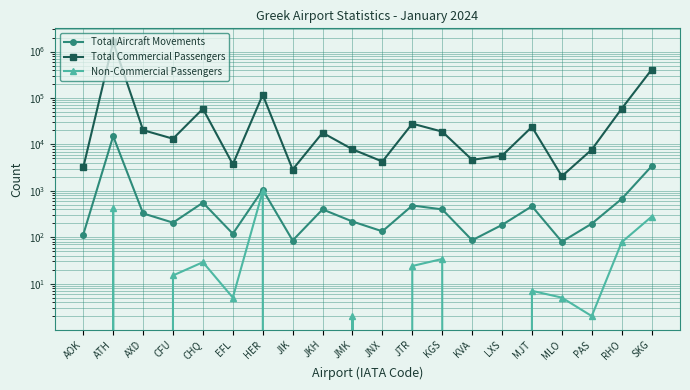

List the series in order of their peak value, lowest first.

Non-Commercial Passengers, Total Aircraft Movements, Total Commercial Passengers